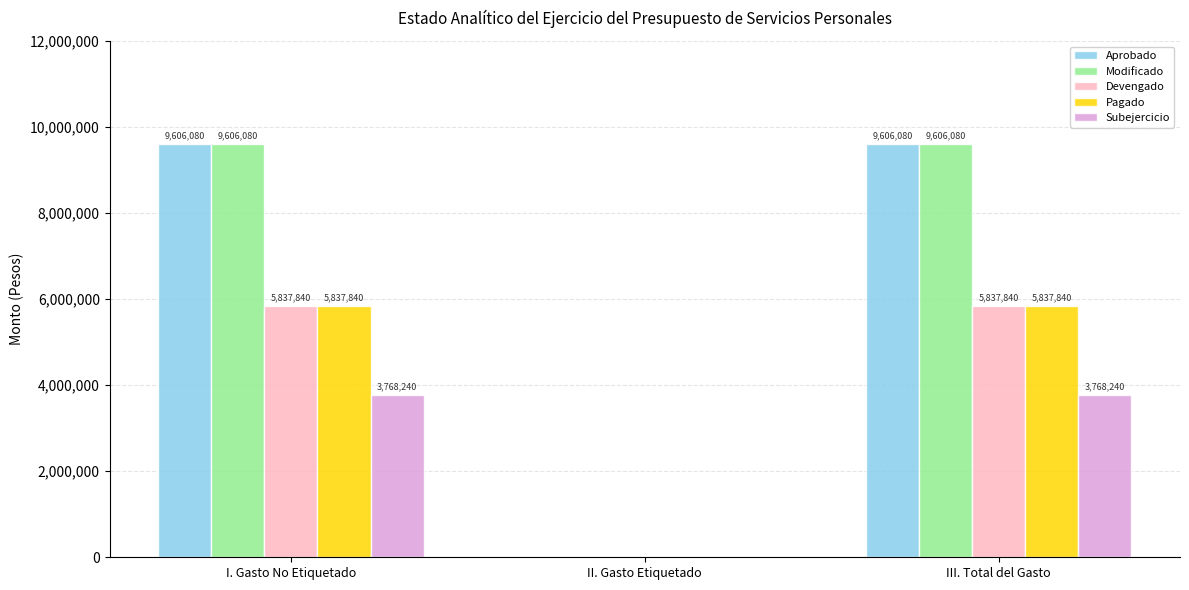

At which label is Aprobado closest to 4803039?

II. Gasto Etiquetado